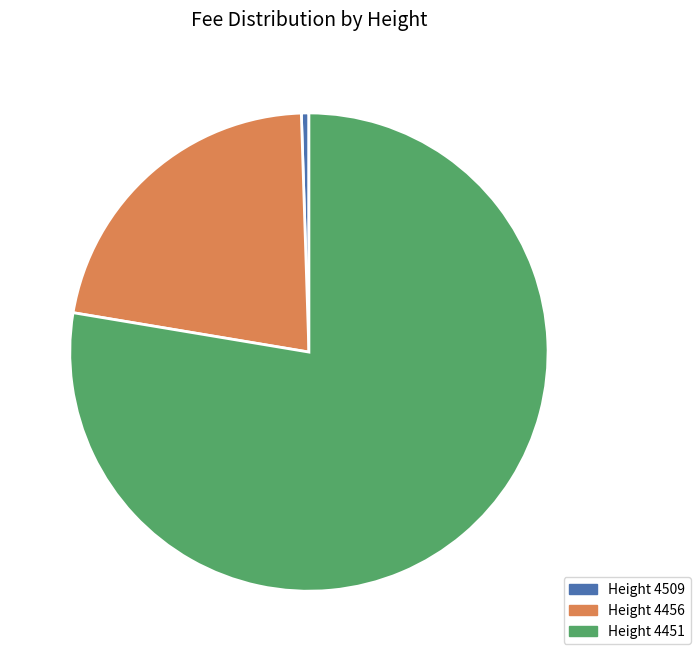

Is there a majority slice in this chart?

Yes